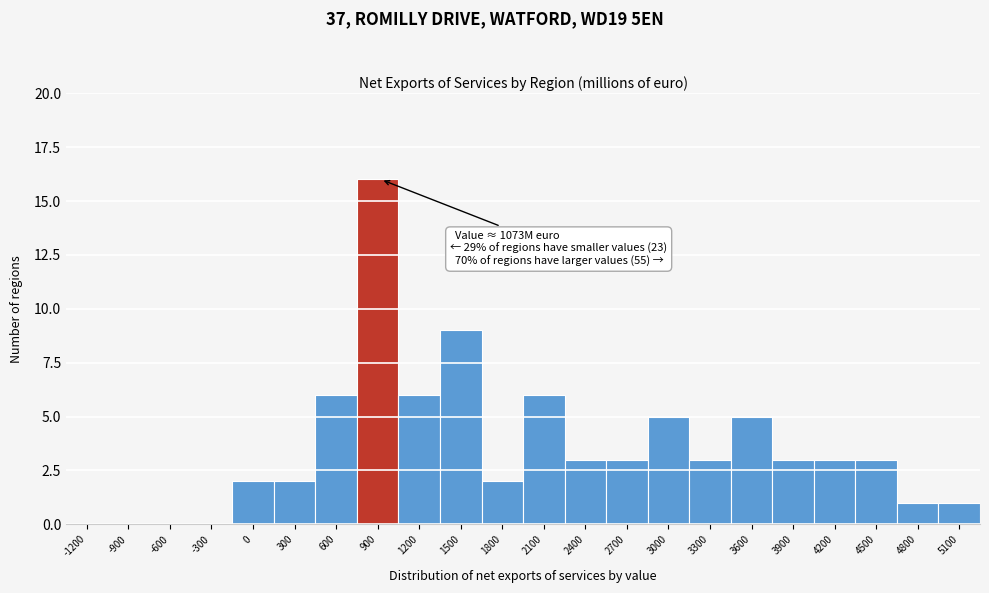

Reading right to left, transcribe all the data shown in this chart.

5100=1	4800=1	4500=3	4200=3	3900=3	3600=5	3300=3	3000=5	2700=3	2400=3	2100=6	1800=2	1500=9	1200=6	900=16	600=6	300=2	0=2	-300=0	-600=0	-900=0	-1200=0